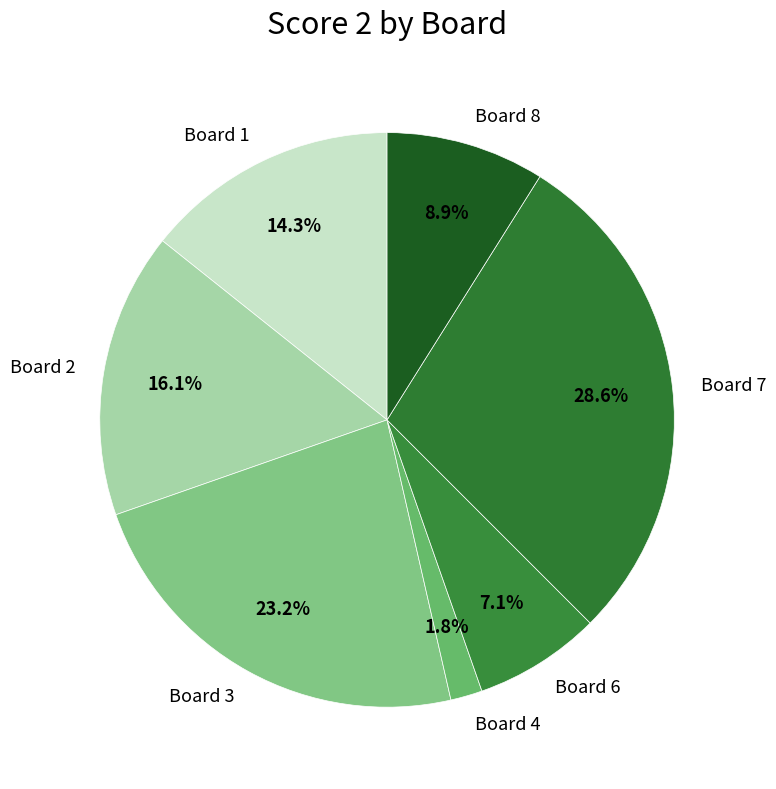

Is it true that Board 6 is 7% of the pie?

True